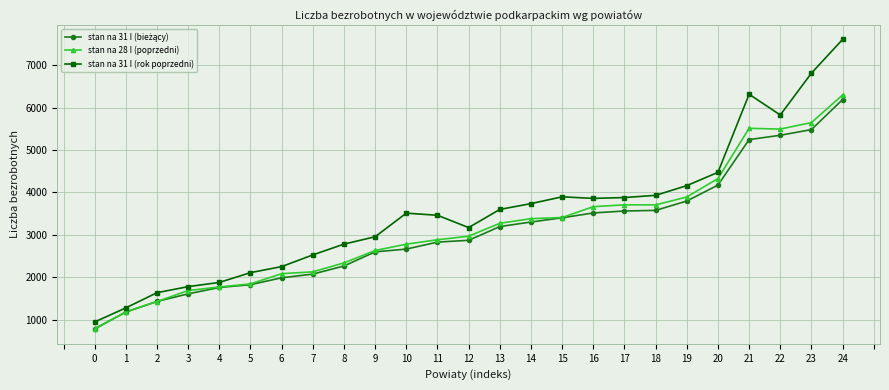

What is the difference between the highest and lowest values at 8?

515